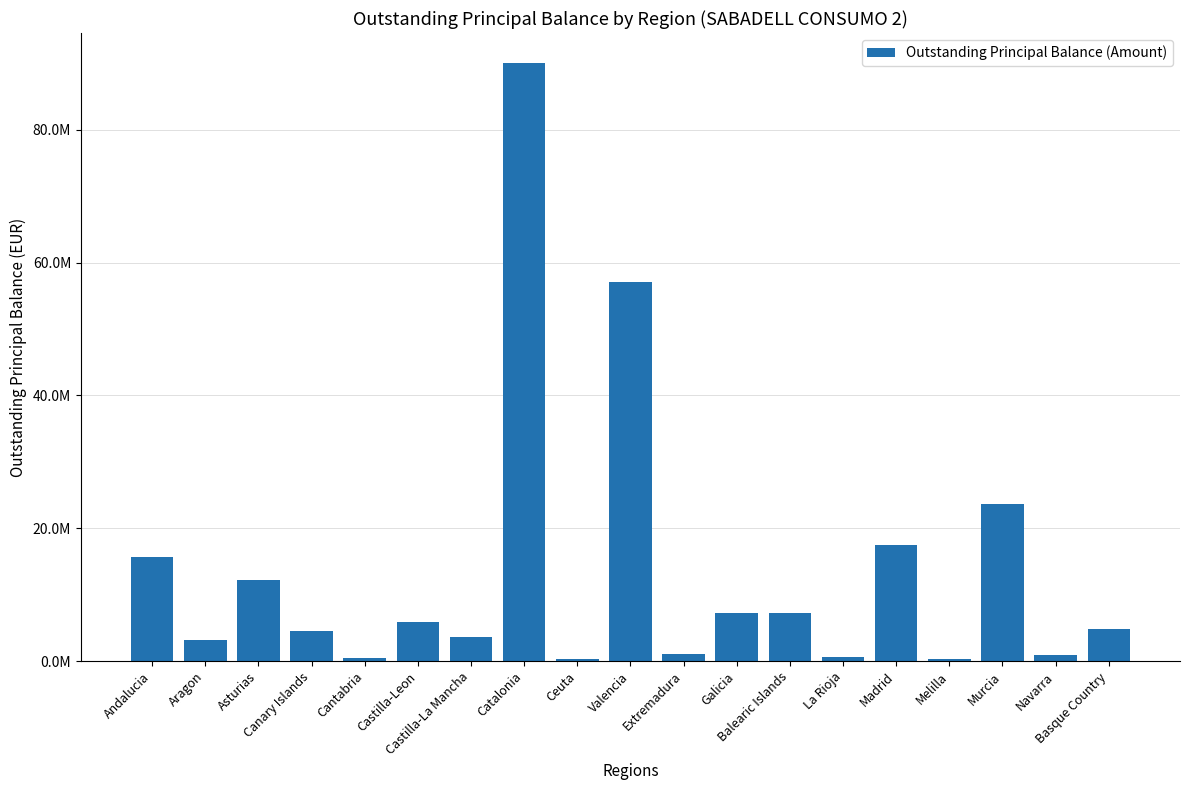

Are the bars horizontal?

No